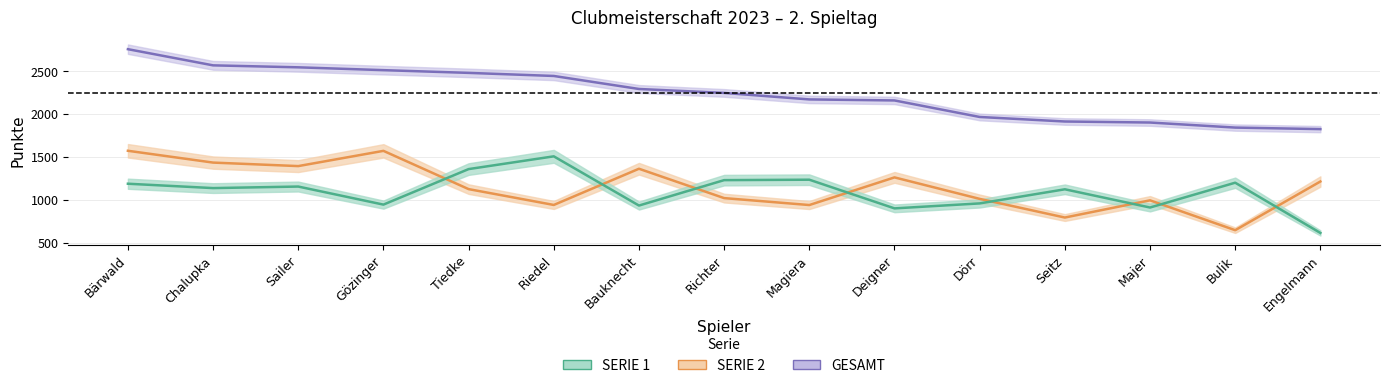

Is the value of SERIE 2 at Dörr greater than the value of SERIE 1 at Tiedke?

No